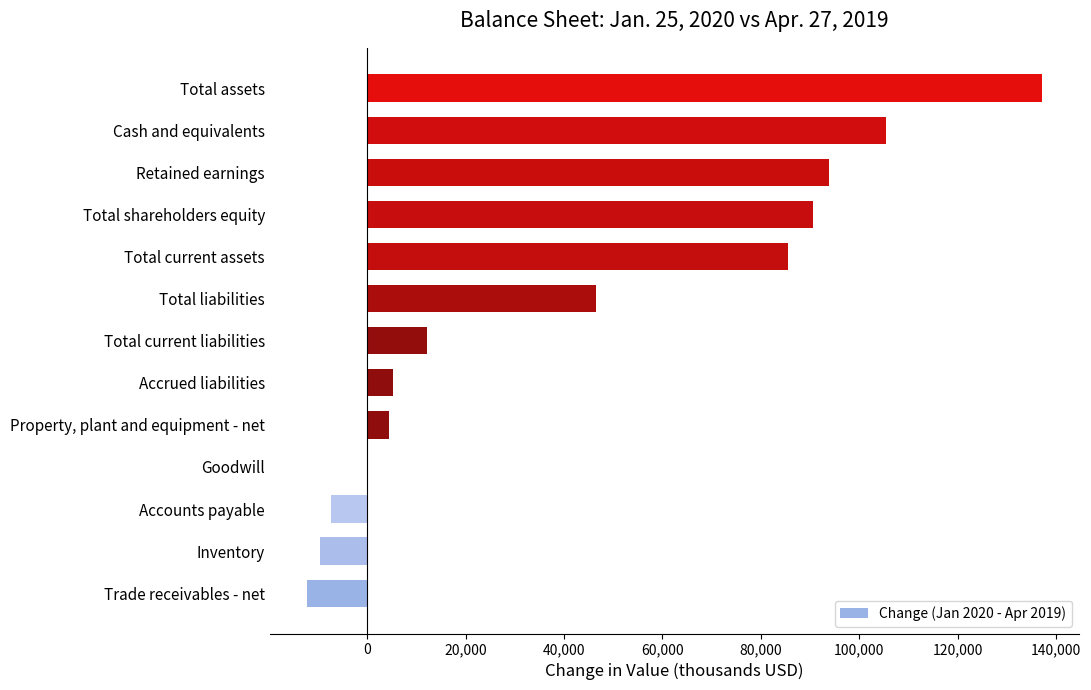

True or false: the data shows -7271 at Accounts payable.

True